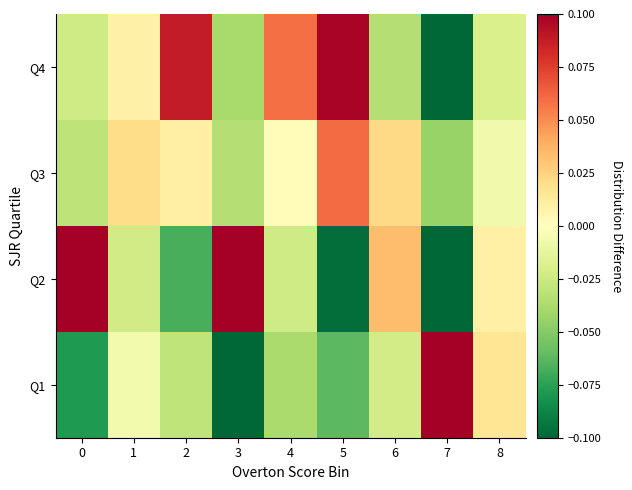

The Q3 series shows 4.1 at 3. True or false?

False